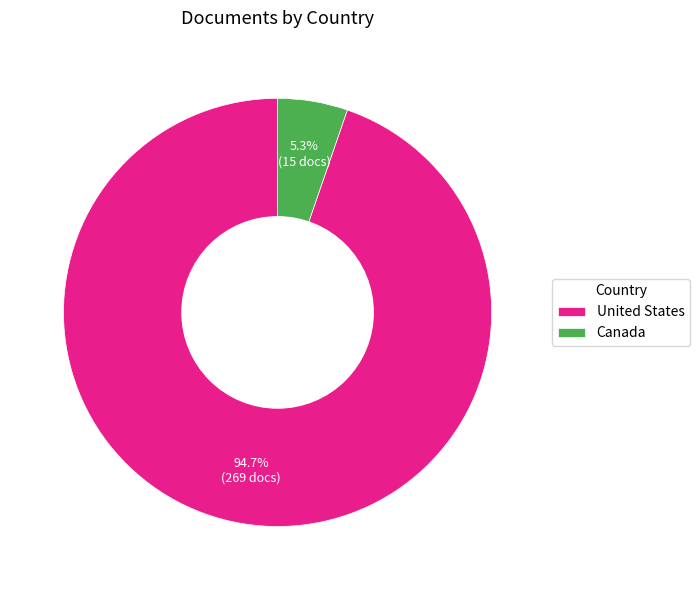

To the nearest percent, what is the combined percentage of United States and Canada?

100%